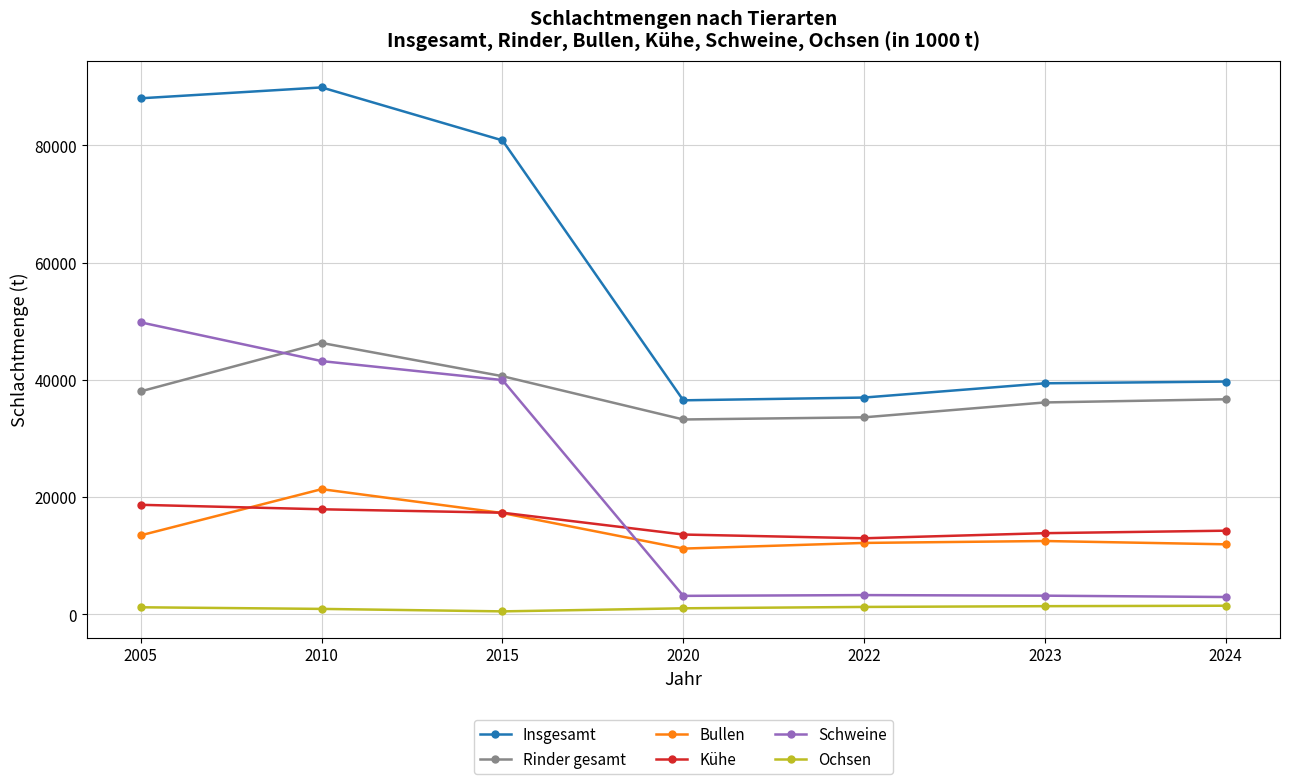

How many lines are shown in the chart?

6